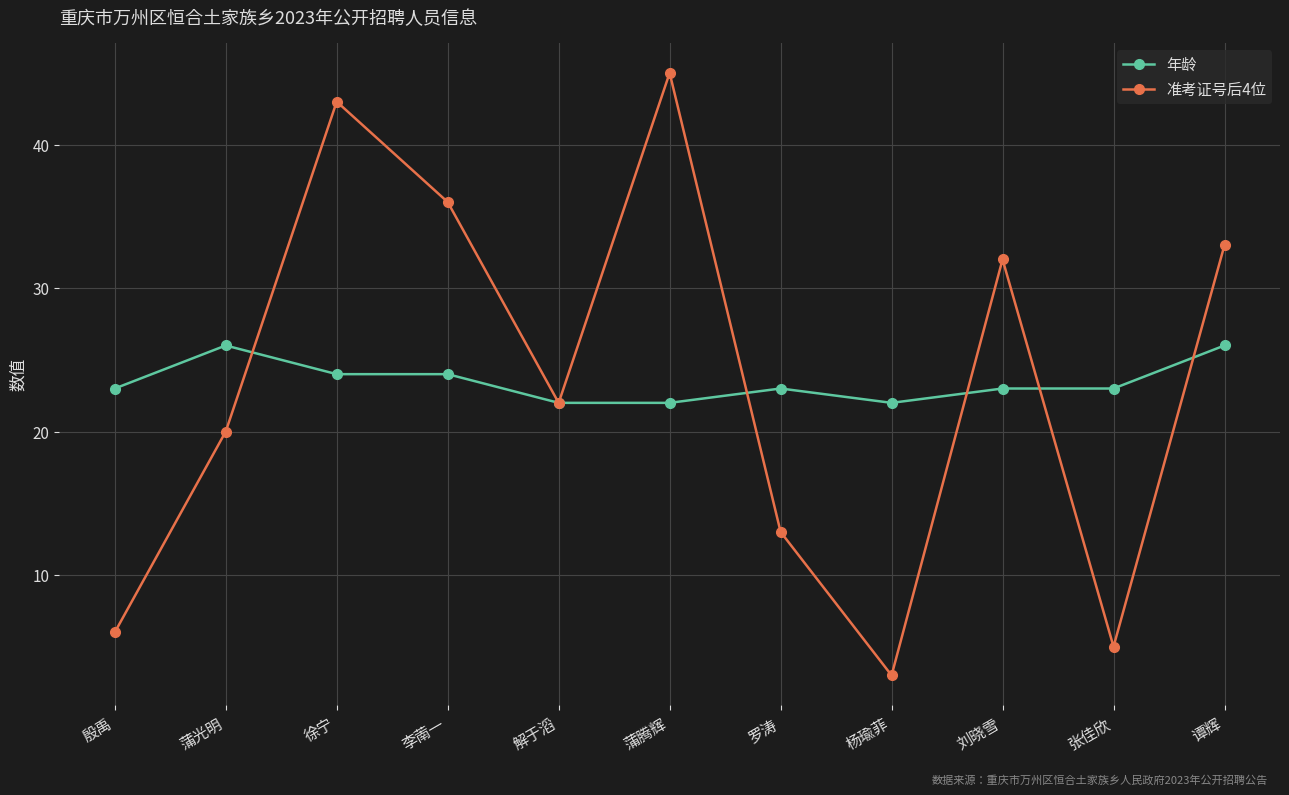

What is the average value of the 准考证号后4位 series?

23